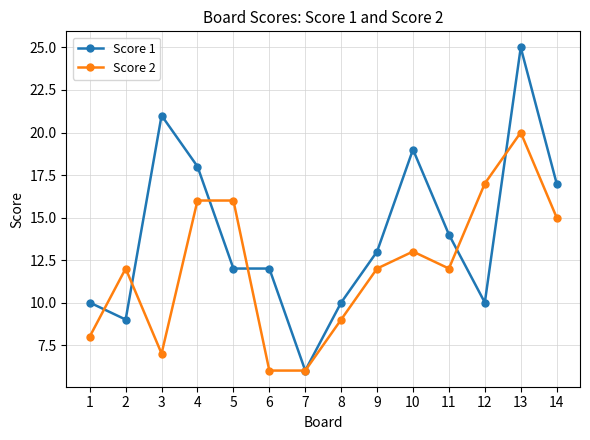

Is it true that Score 1 equals 14 at 11?

True